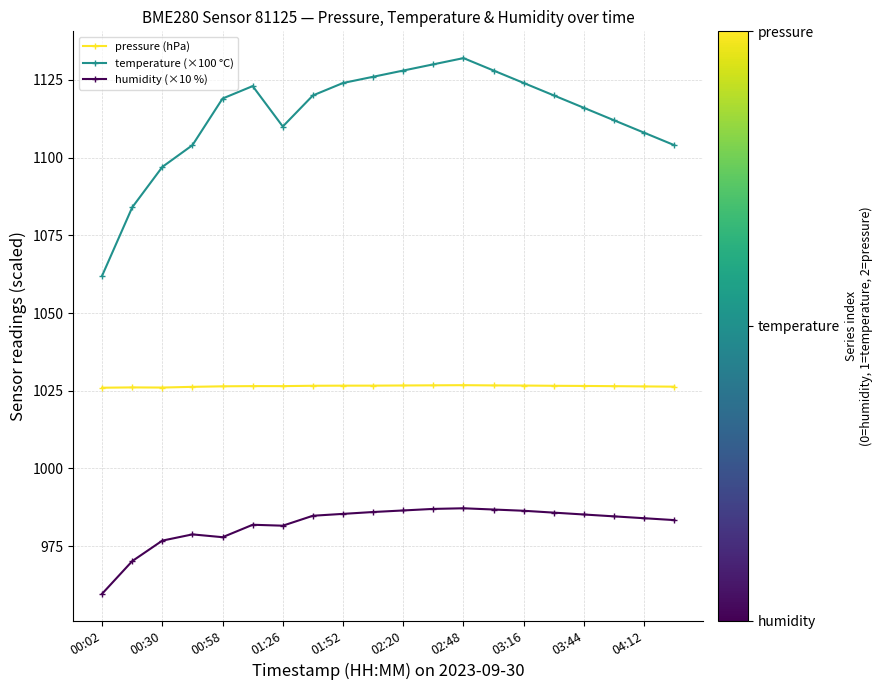

Rank the series by their maximum value, from highest to lowest.

temperature (×100 °C), pressure (hPa), humidity (×10 %)